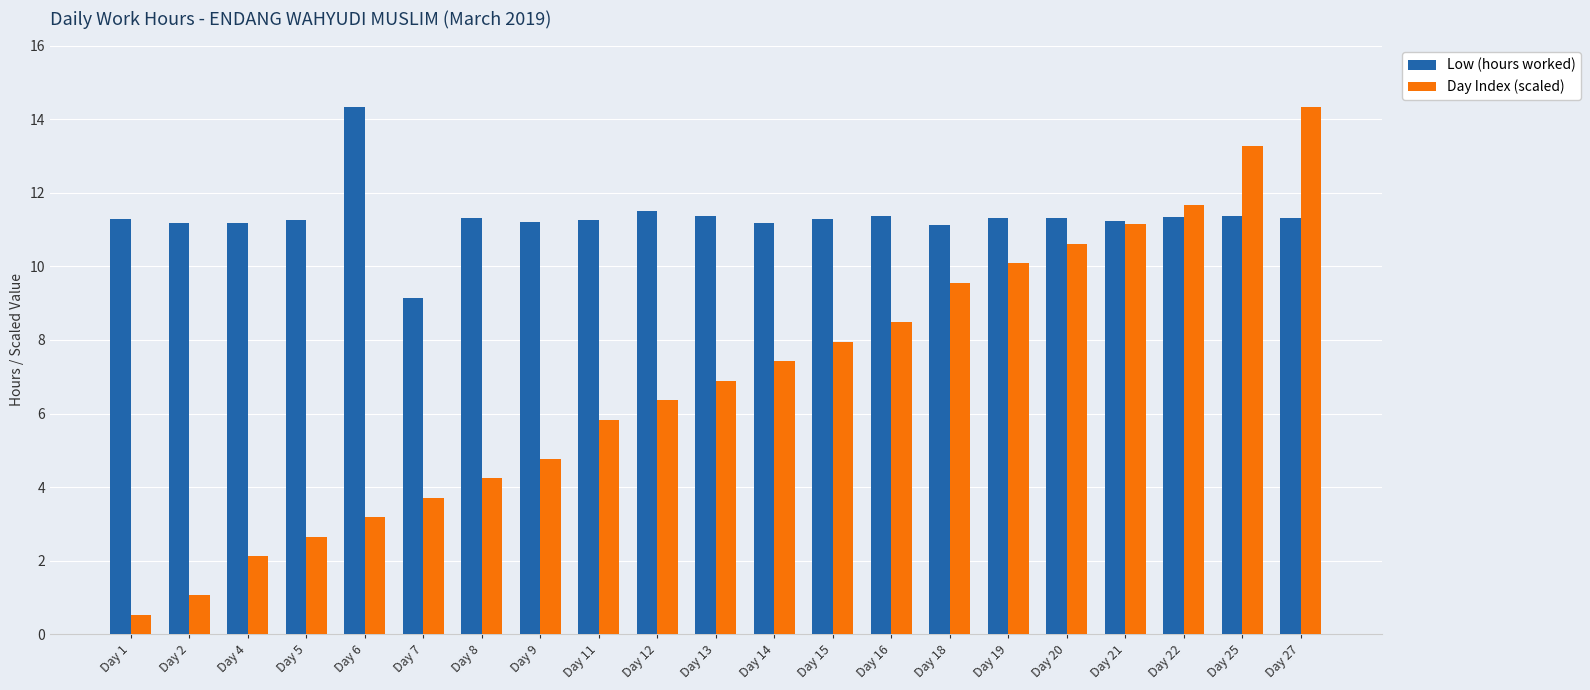

Does the chart contain stacked bars?

No